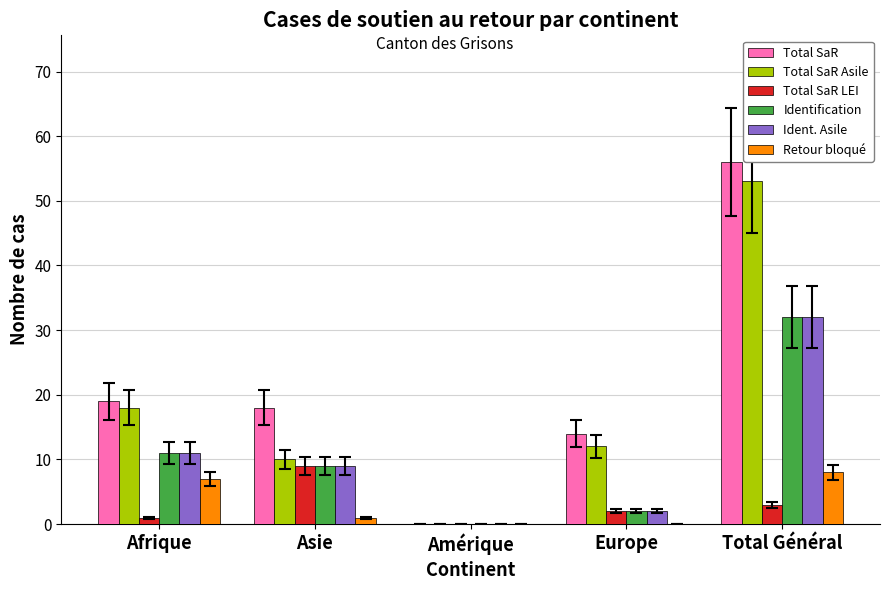

Which series has the largest range (max minus min)?

Total SaR